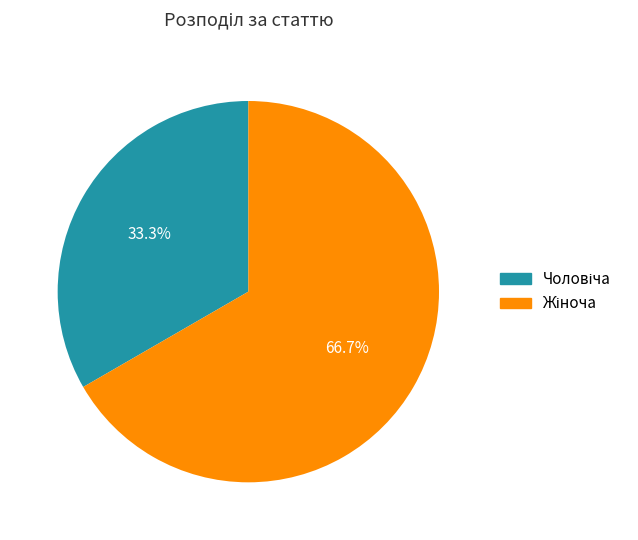

Is there a majority slice in this chart?

Yes